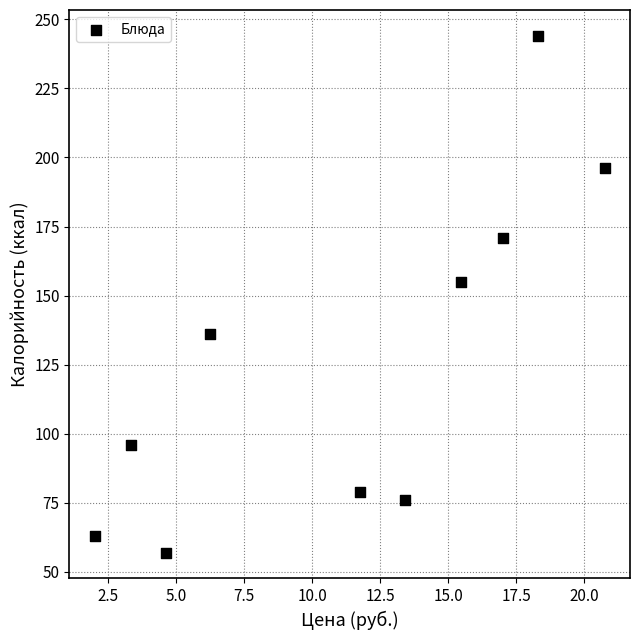

What Y value in the scatter plot is closest to 150?

155